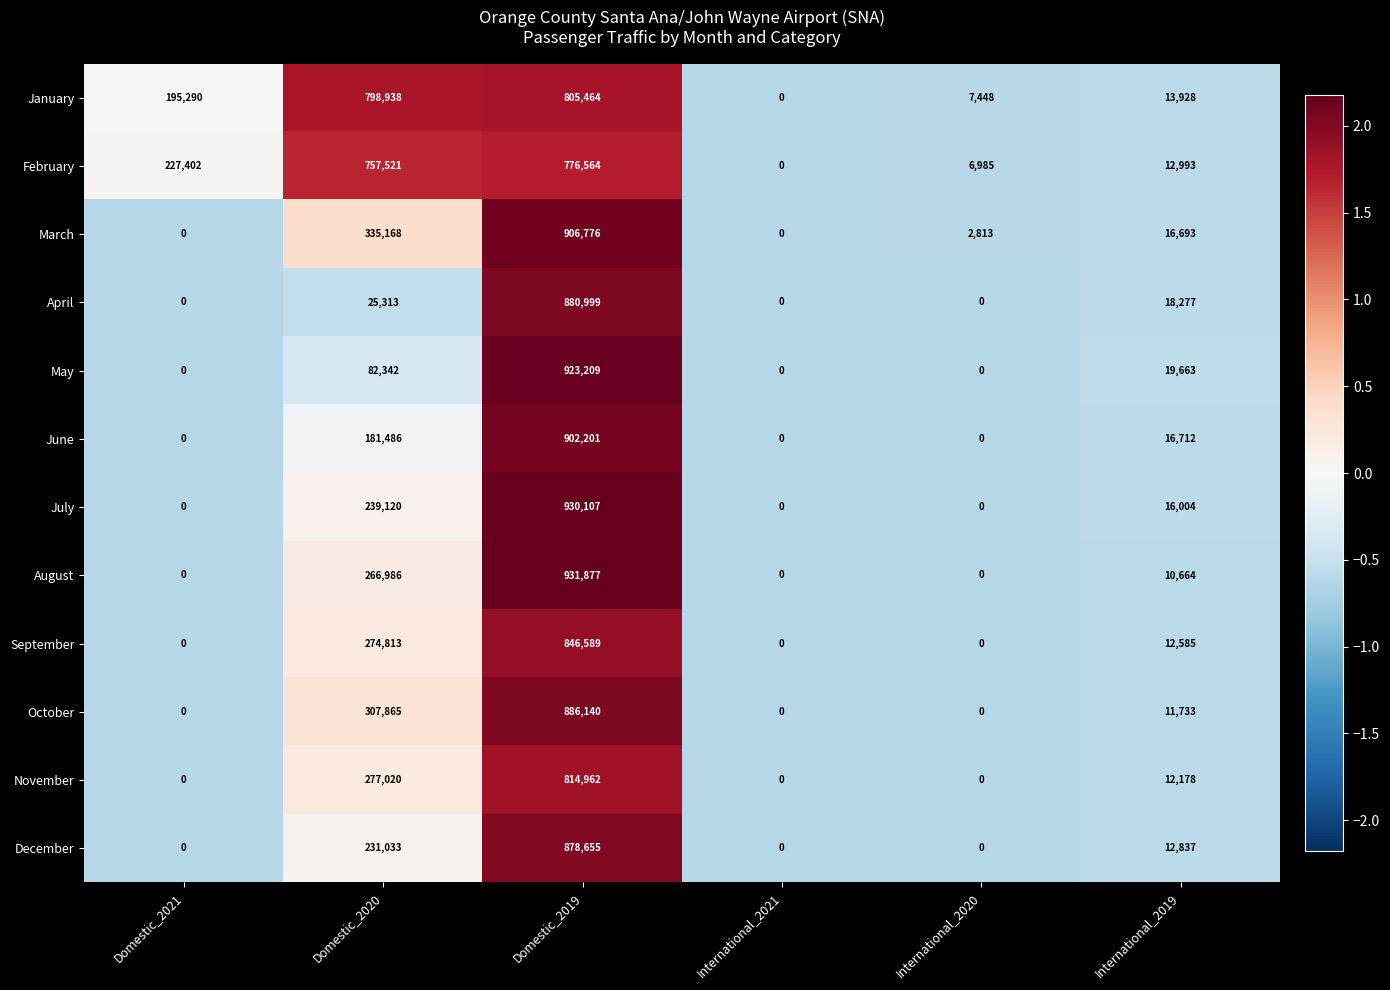

What is the average value of the March series?

210242